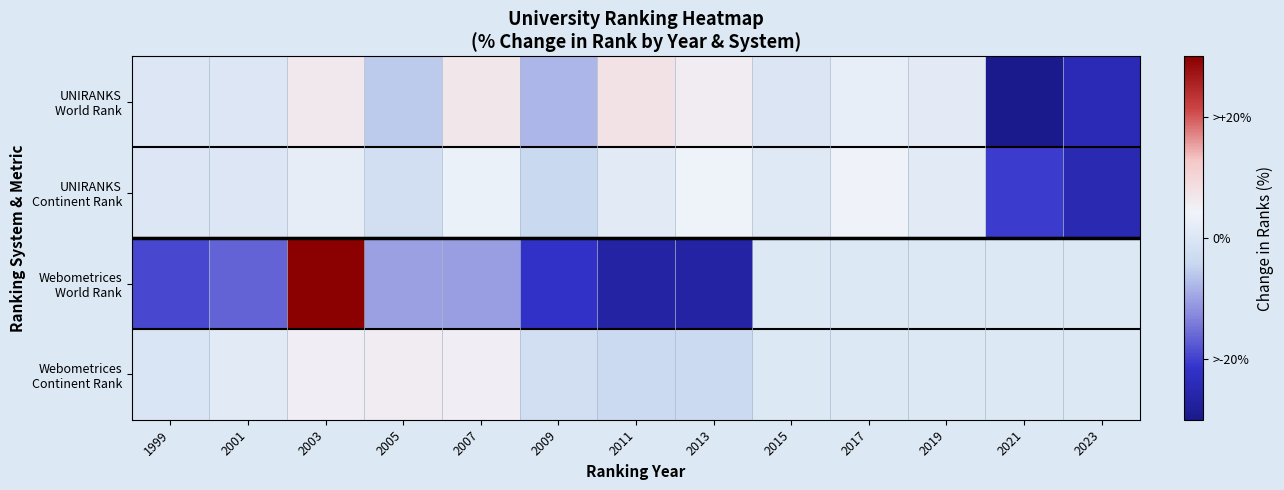

At which label does Webometrices World Rank reach its peak?

2003